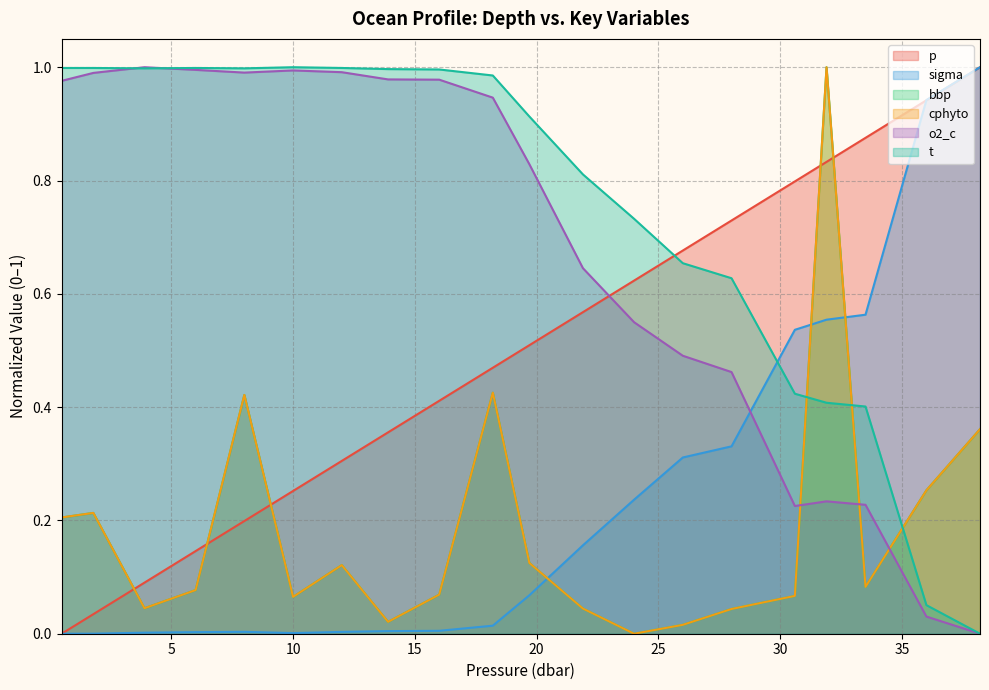

What value does the t series have at 30.6?

0.4